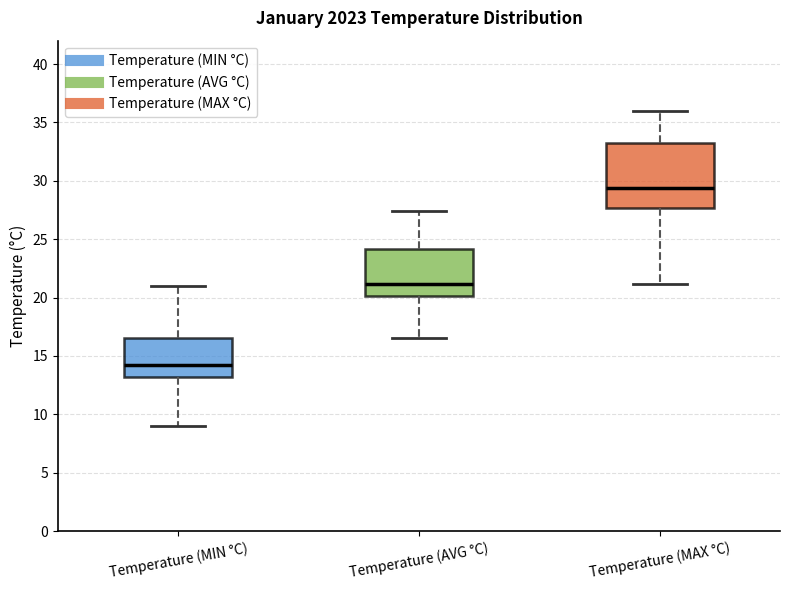

Reading left to right, transcribe this box plot: for each box, give where its median line is, the range the box spans, and where its two whiskers end, as read against the y-axis. The values are not printed on the chart, so give them approximately, as read against the axis.

Temperature (MIN °C): median 14.0, box 13.0 to 16.5, whiskers 9.0 to 21.0
Temperature (AVG °C): median 21.0, box 20.0 to 24.0, whiskers 16.5 to 27.5
Temperature (MAX °C): median 29.5, box 27.5 to 33.5, whiskers 21.0 to 36.0